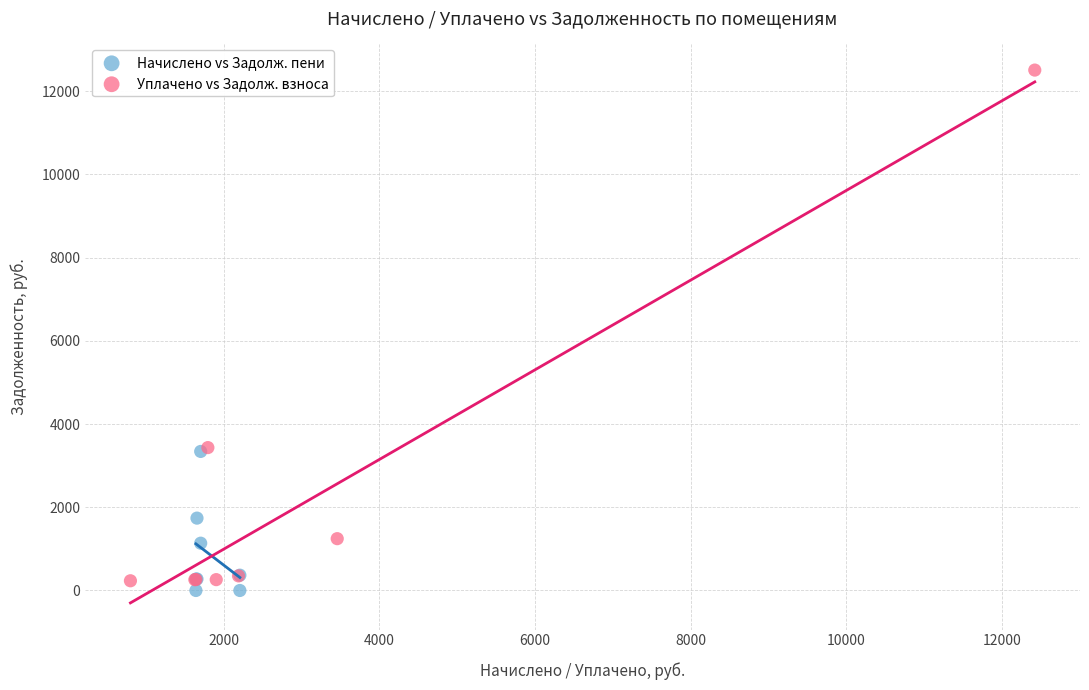

Which series contains the highest Y value?

Уплачено vs Задолж. взноса